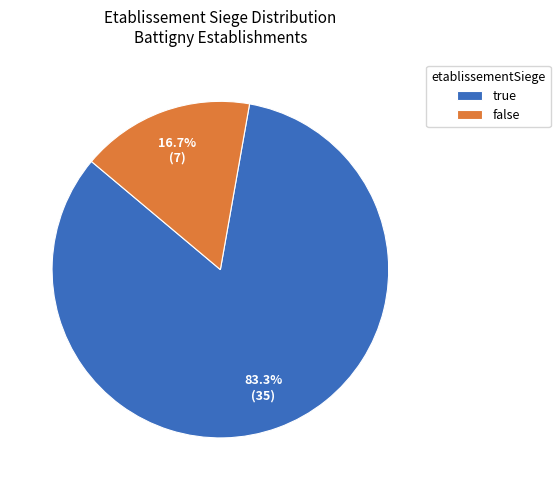

Which has a higher value, false or true?

true